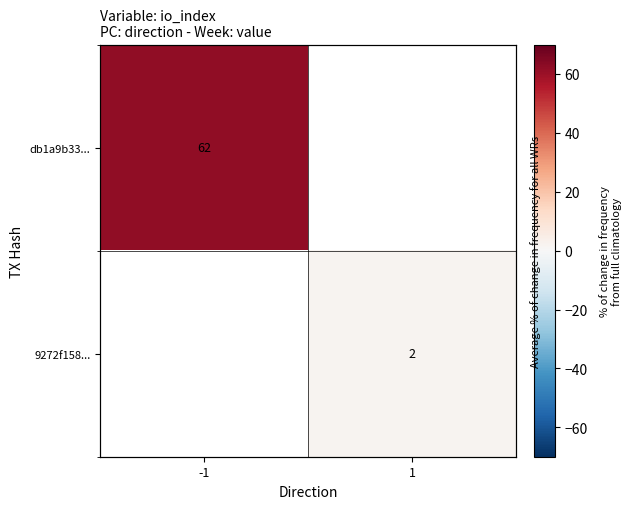

List the series in order of their peak value, highest first.

db1a9b33..., 9272f158...